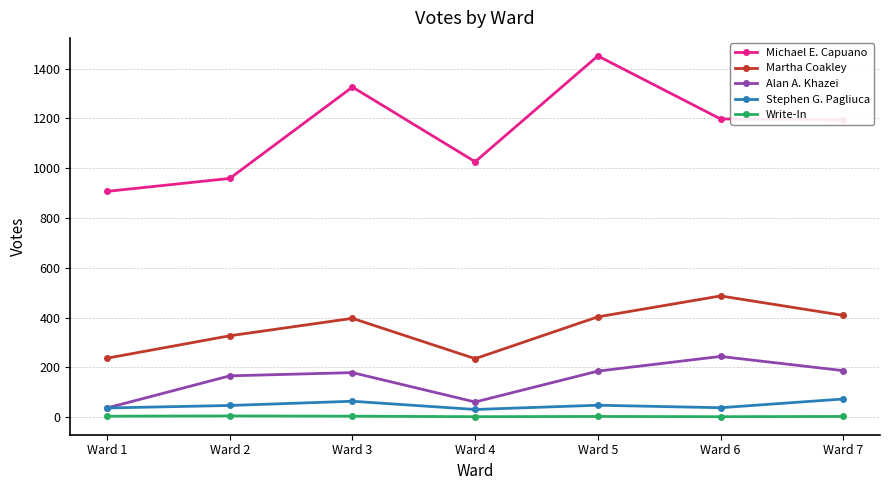

True or false: Alan A. Khazei and Martha Coakley cross at least once.

False